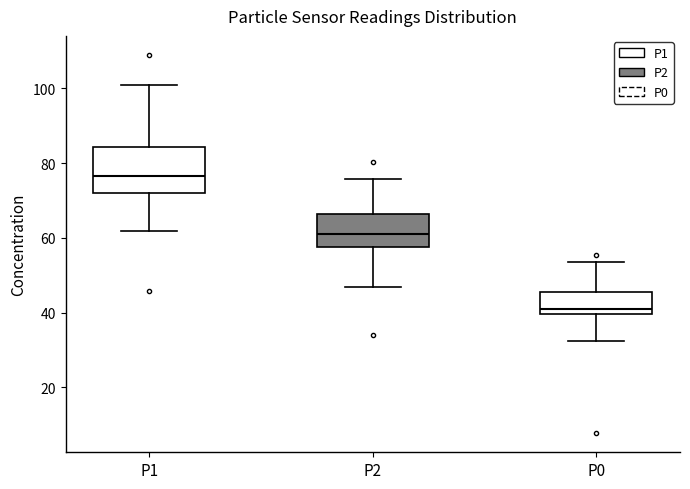

Where does the median line of the box for P2 sit on the y-axis? The values are not printed on the chart, so give them approximately, as read against the axis.

62